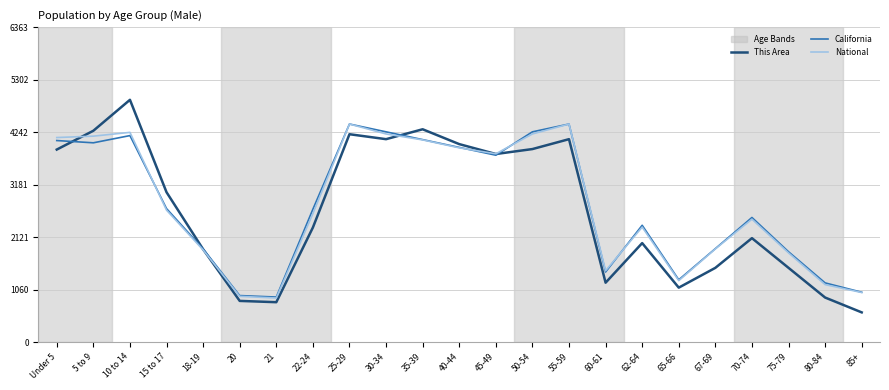

What is the total value across all series at 30-34?

12553.4